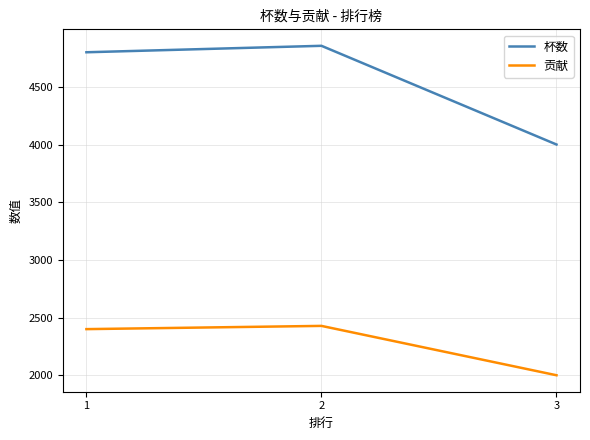

What is the maximum value shown in the chart?

4857